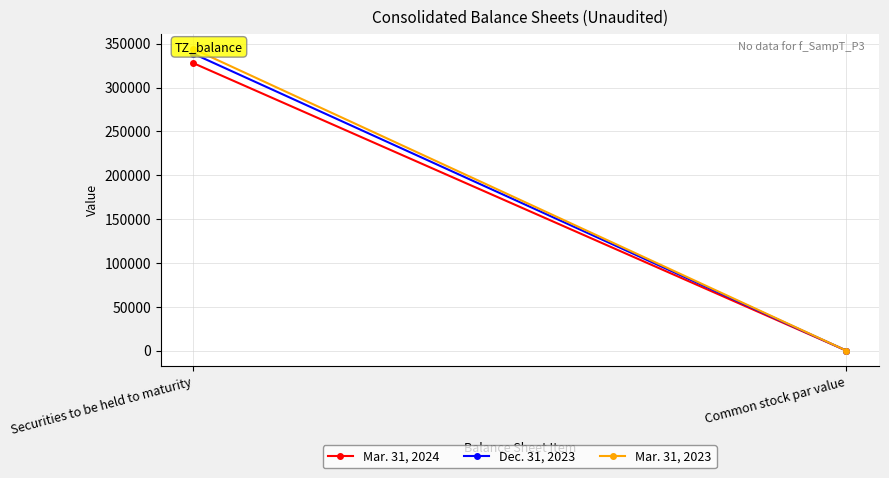

At which category is the sum across all series the highest?

Securities to be held to maturity